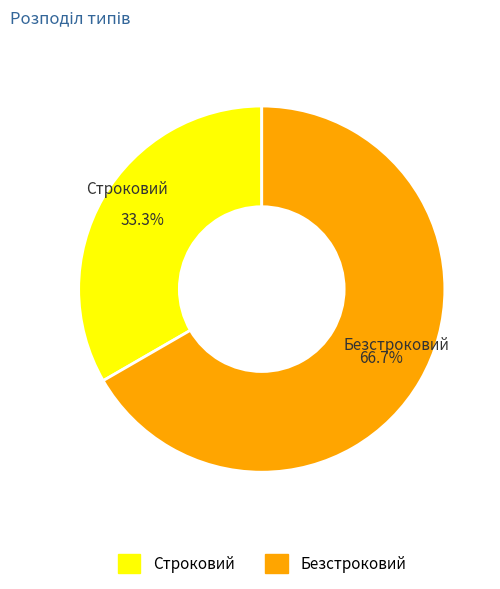

Which category accounts for the majority?

Безстроковий